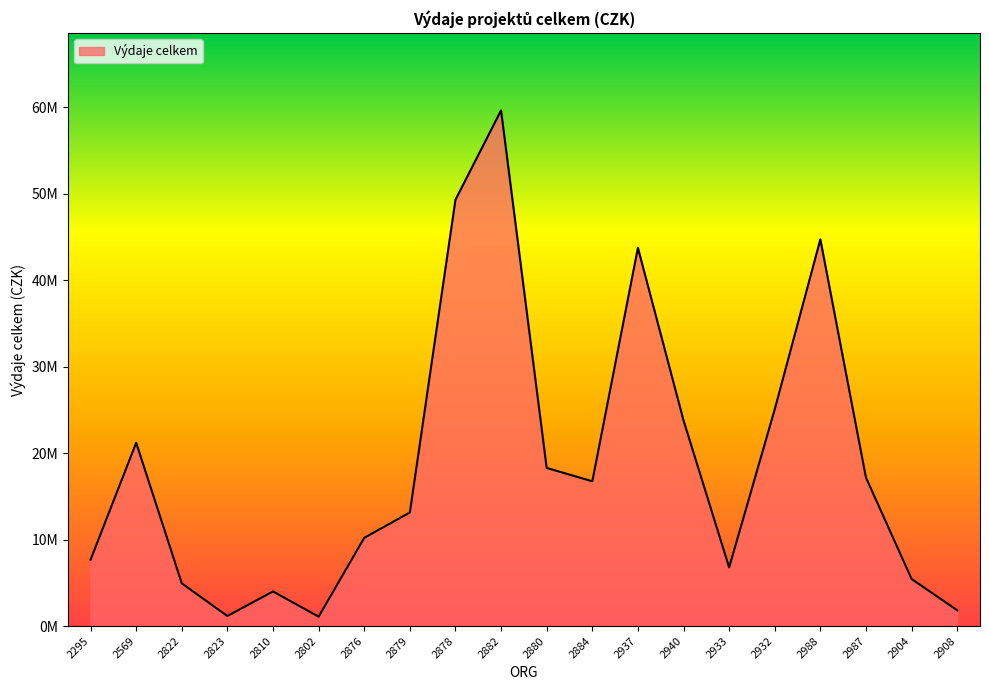

Is this an area chart (filled region under the line)?

Yes